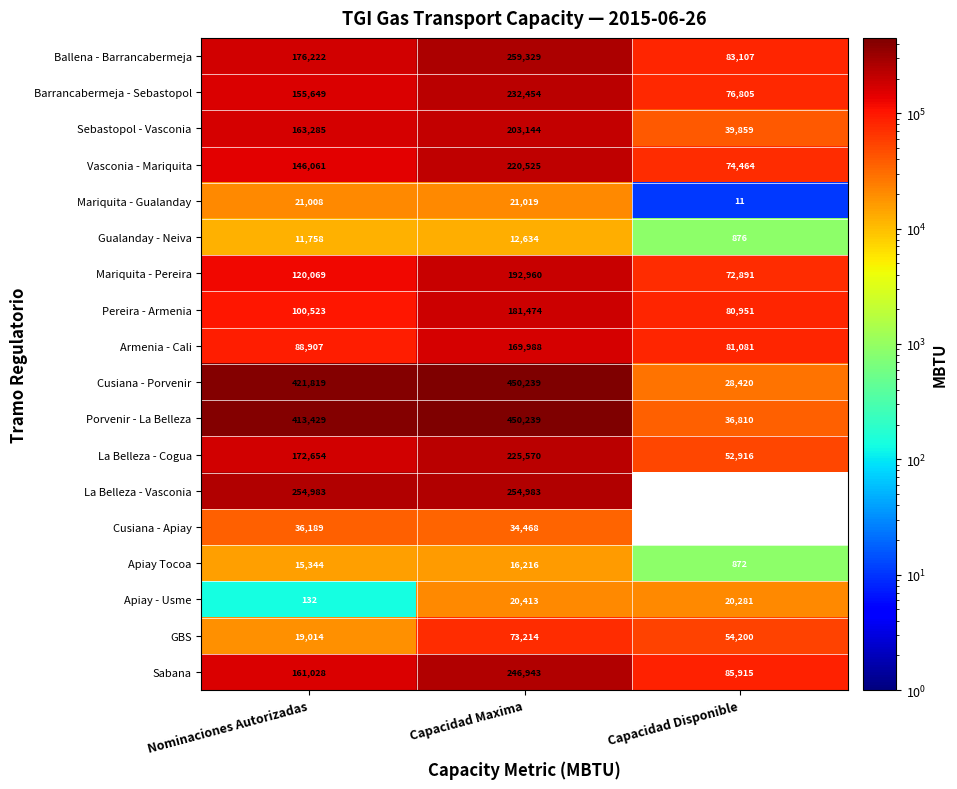

Rank the categories by Apiay - Usme value from lowest to highest.

Nominaciones Autorizadas, Capacidad Disponible, Capacidad Maxima